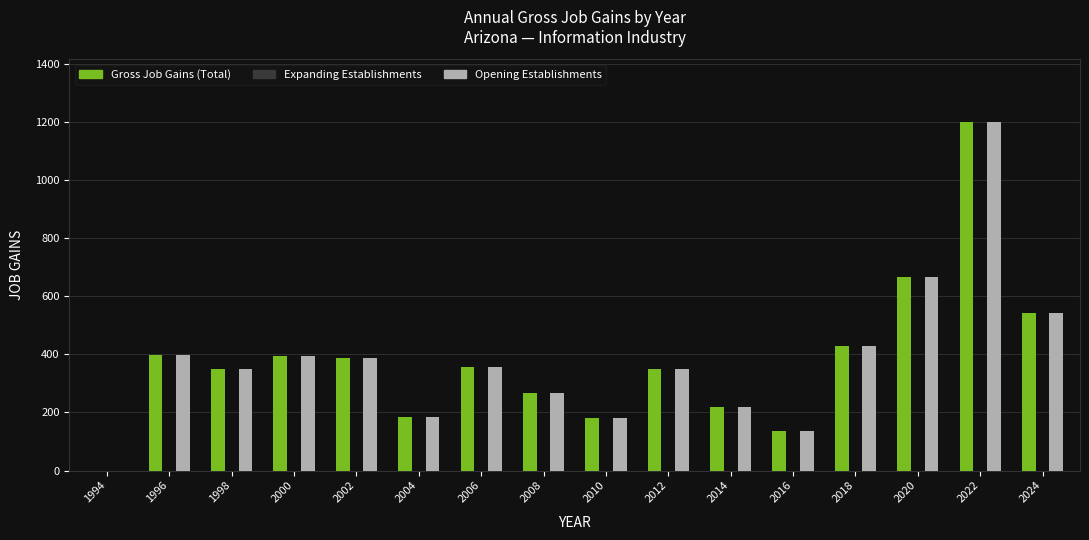

What is the sum of all Gross Job Gains (Total) values?

6060